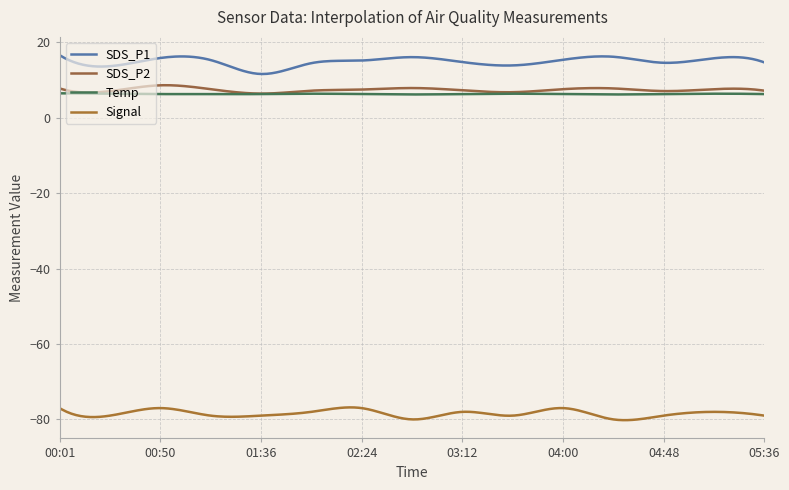

True or false: Signal has more than 0 points higher than both neighbors.

True